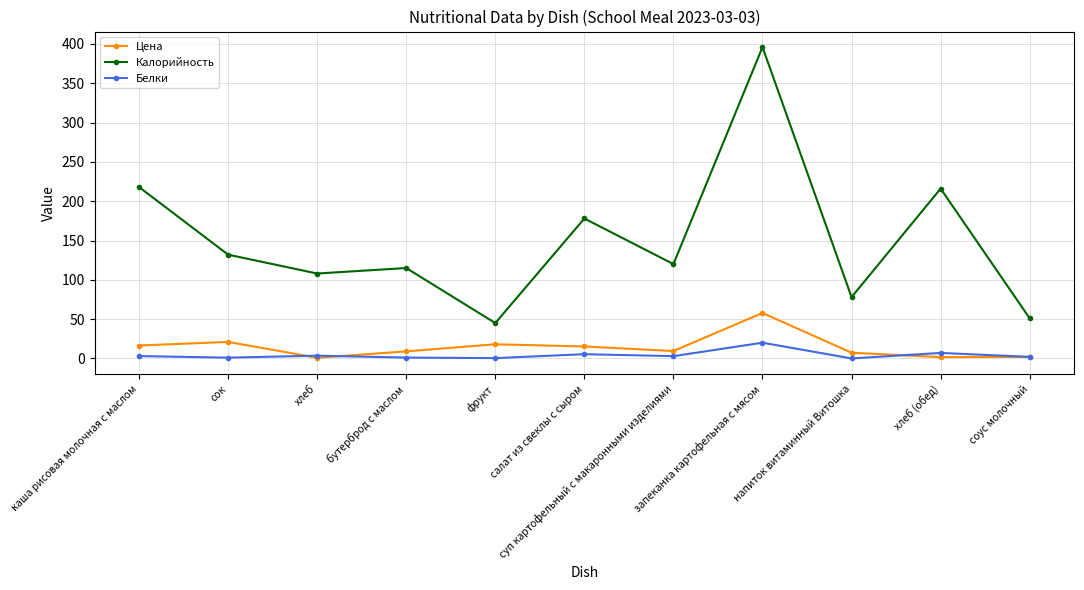

True or false: Цена and Белки cross at least once.

True